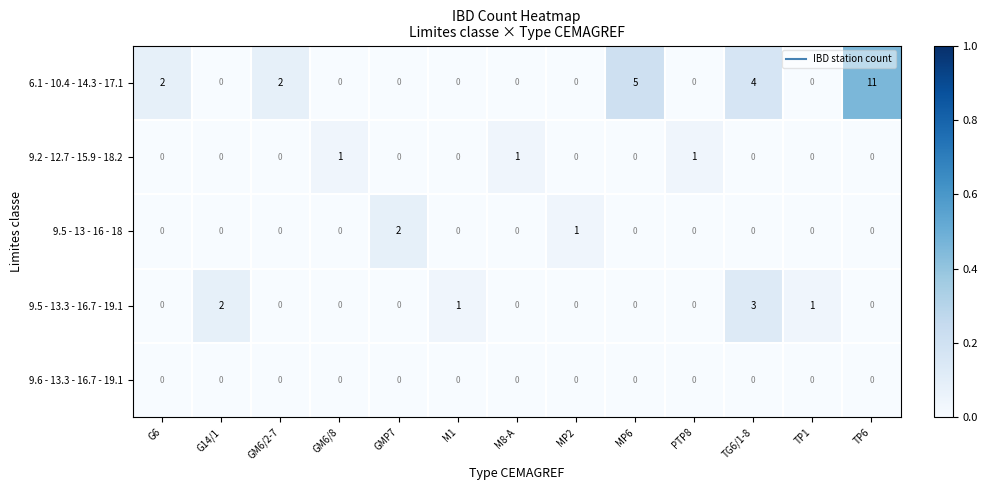

What is the difference between the maximum and minimum values in the 9.5 - 13.3 - 16.7 - 19.1 series?

3